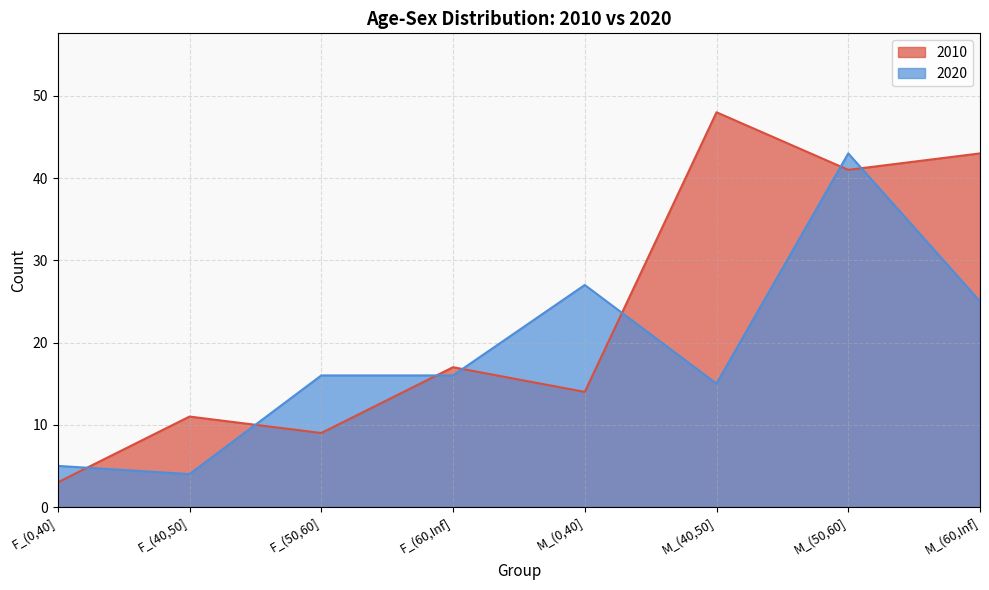

At how many categories does at least one series exceed 23?

4